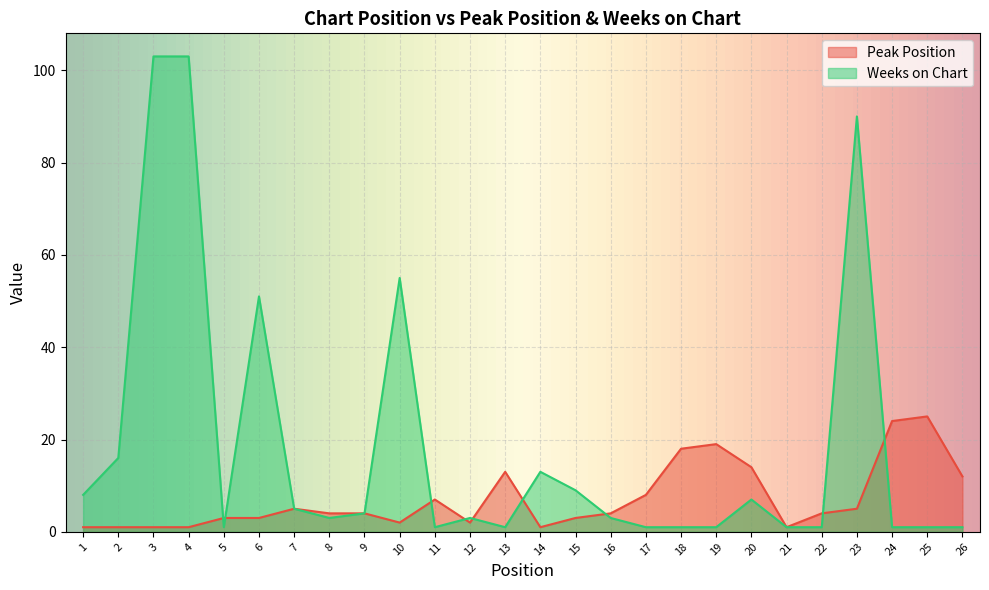

At how many categories does at least one series exceed 46?

5